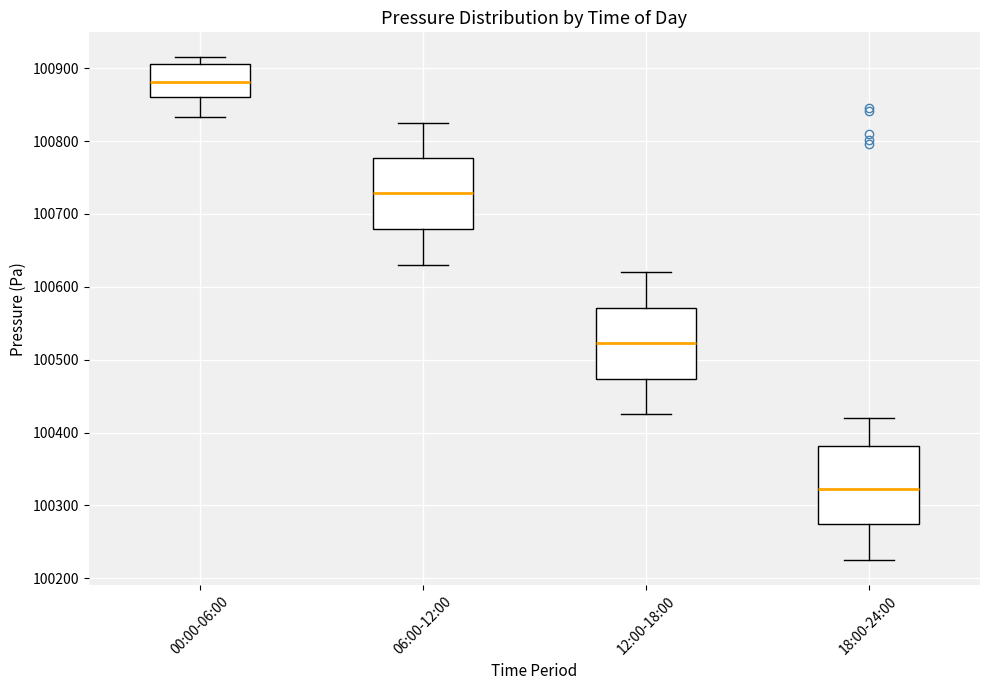

Which box has the lowest median line?

18:00-24:00